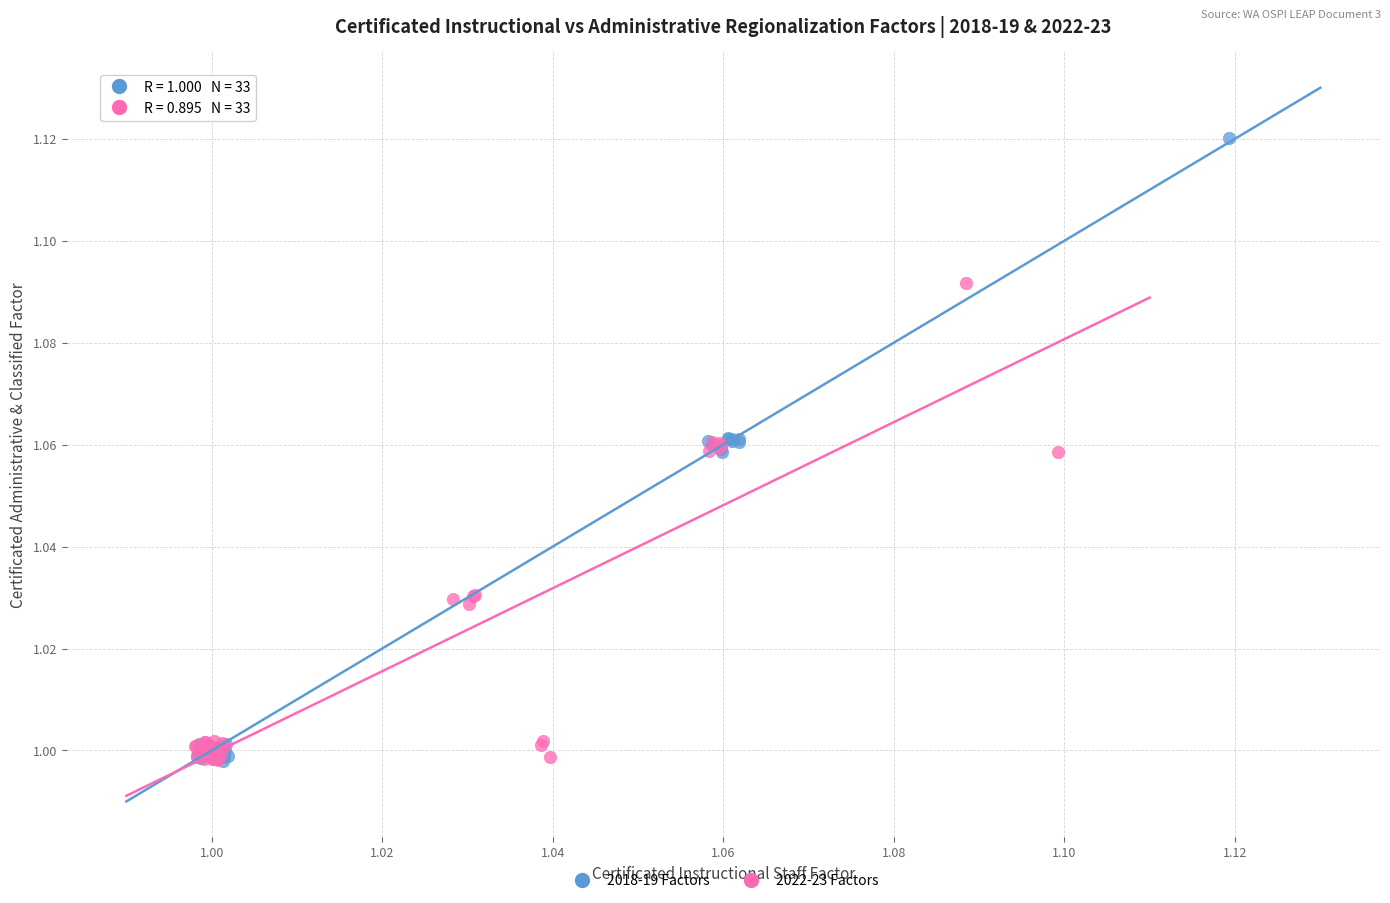

Which series has the largest Y range (max minus min)?

2018-19 Factors